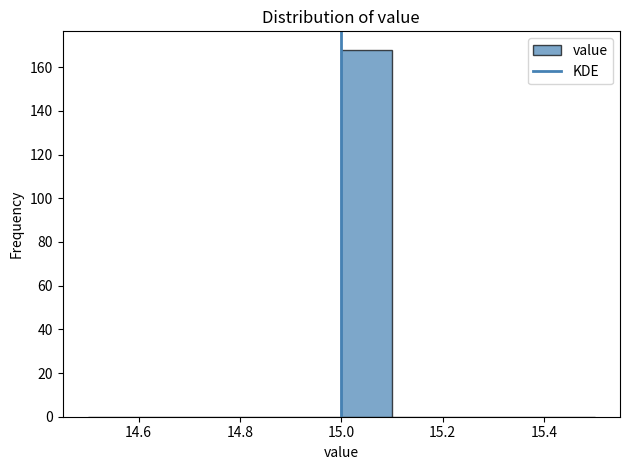

Reading left to right, list every bar in this chart as the range it spans on the x-axis followed by its height. The values are not printed on the chart, so give them approximately, as read against the axis.

14.5 to 14.6: 0
14.6 to 14.7: 0
14.7 to 14.8: 0
14.8 to 14.9: 0
14.9 to 15.0: 0
15.0 to 15.1: 168
15.1 to 15.2: 0
15.2 to 15.3: 0
15.3 to 15.4: 0
15.4 to 15.5: 0